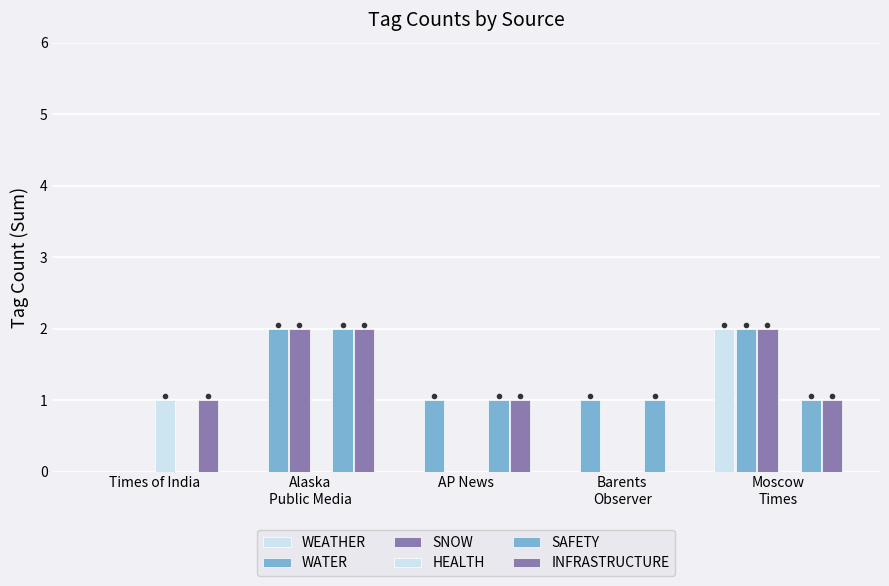

How many groups of bars are there?

5